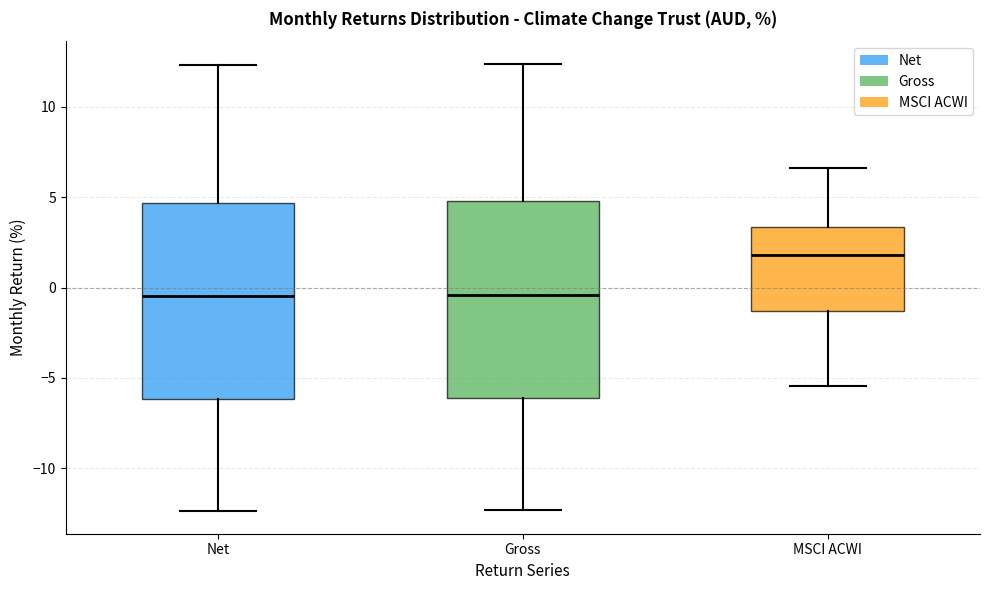

Where does the lower whisker of the box for Gross end on the y-axis? The values are not printed on the chart, so give them approximately, as read against the axis.

-12.5